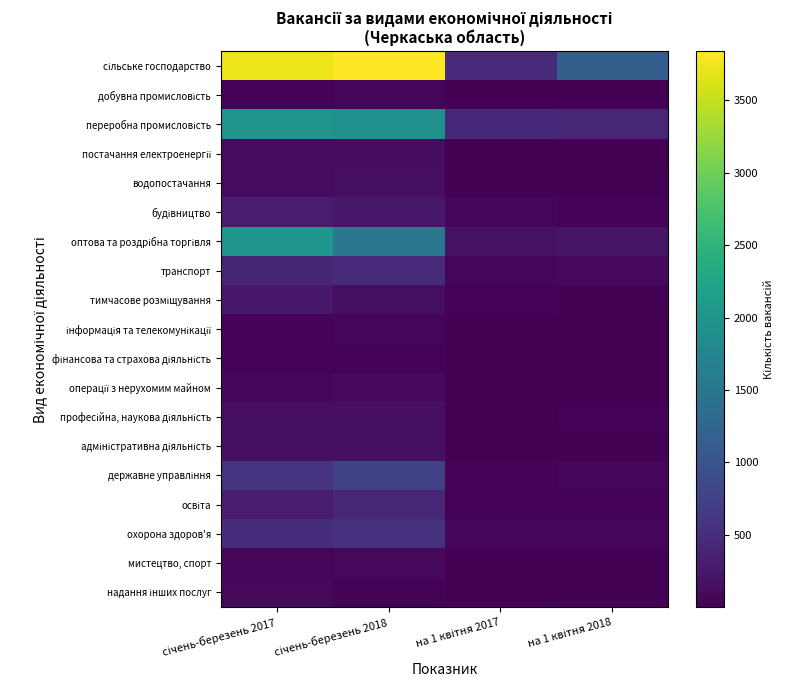

At which category is the sum across all series the highest?

січень-березень 2017